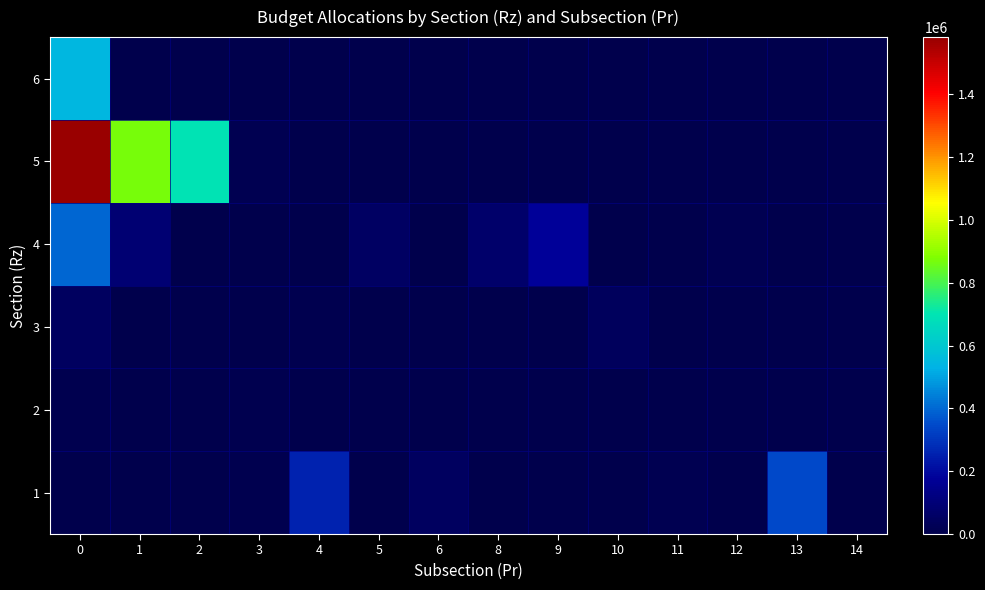

At how many categories does at least one series exceed 570695?

3